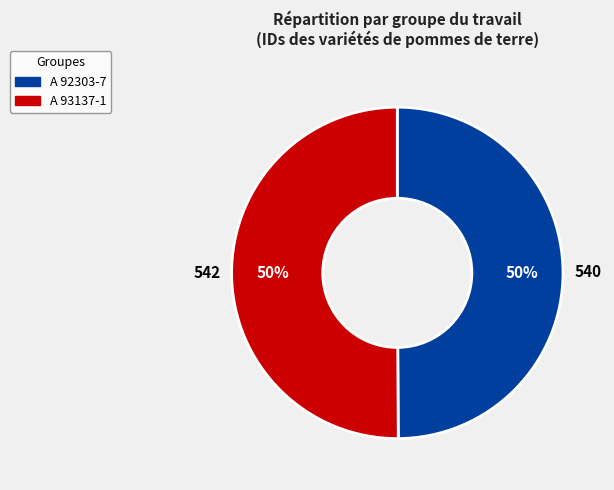

The A 92303-7 slice represents 40% of the pie. True or false?

False